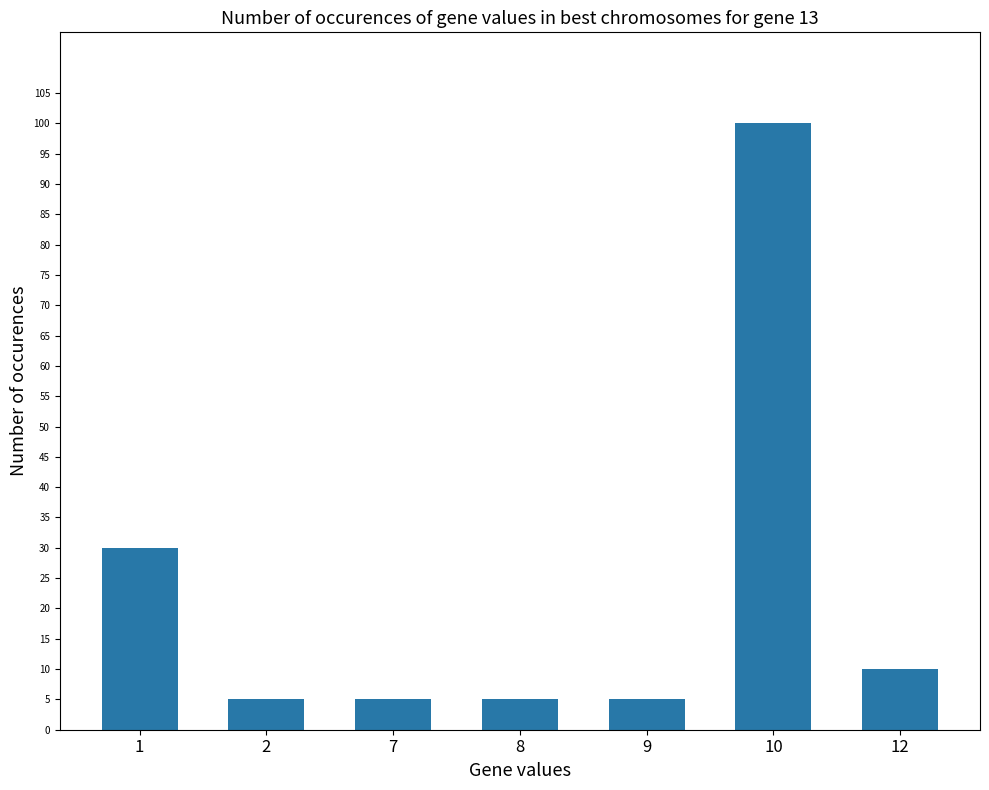

Reading left to right, extract all data points from this chart.

30	5	5	5	5	100	10